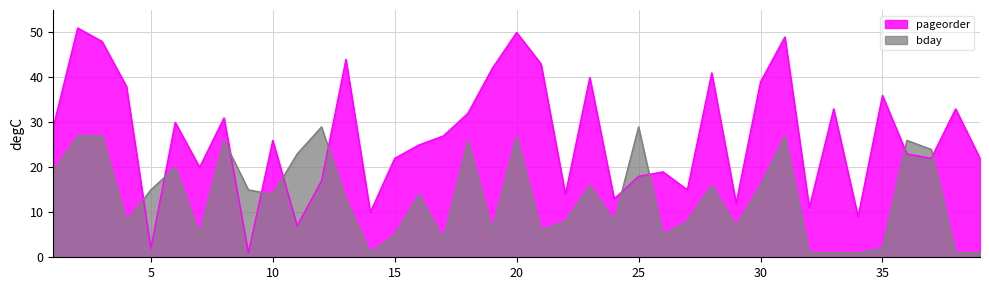

Rank the series at 12 from lowest to highest value.

pageorder, bday